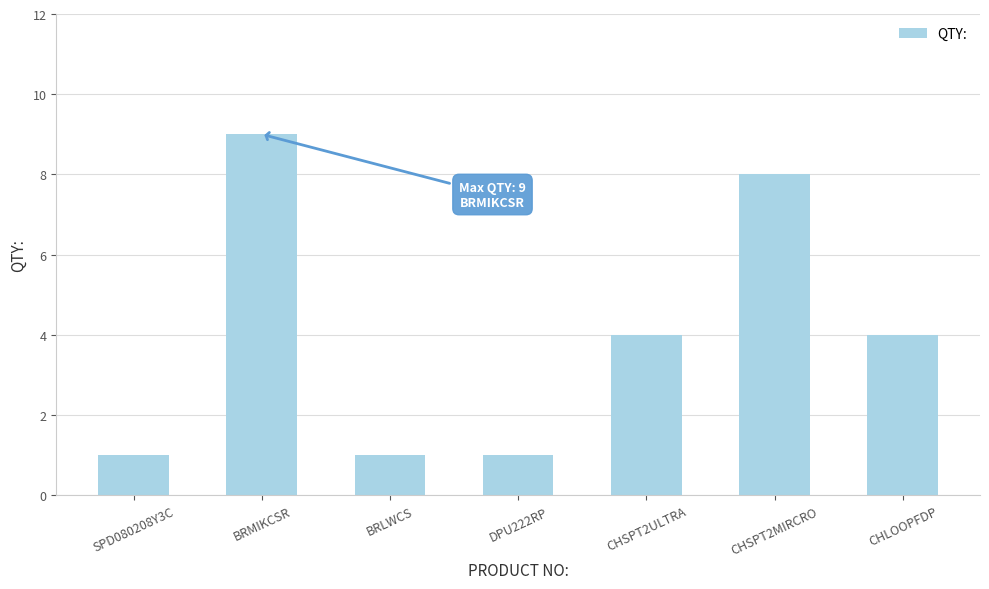

What is the approximate value at BRLWCS?

1